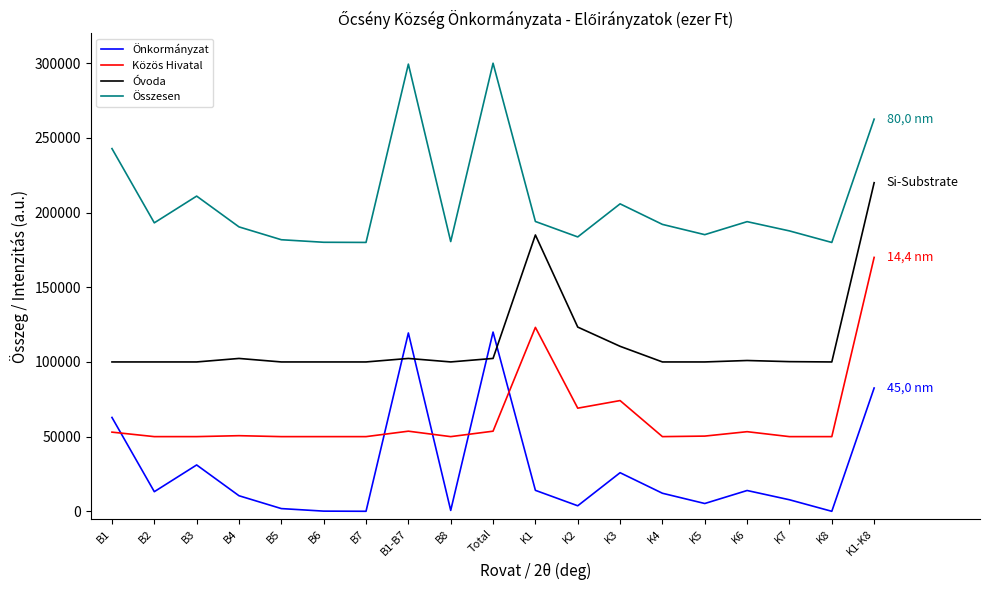

How many lines are shown in the chart?

4